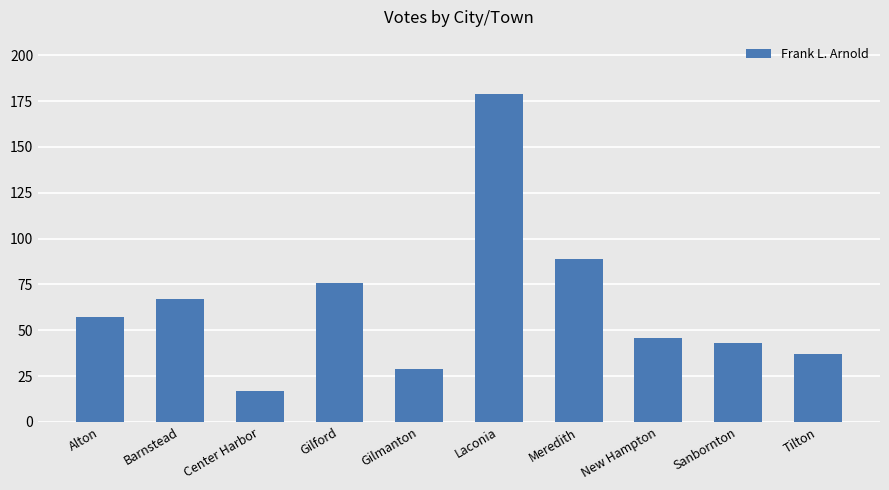

What is the approximate value at Center Harbor?

17